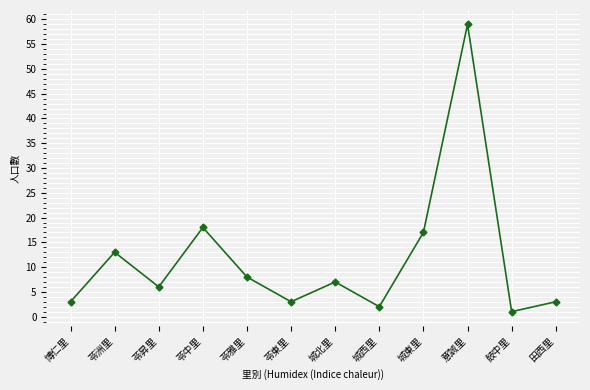

What value does the data have at 意誠里, to the nearest 10?

60